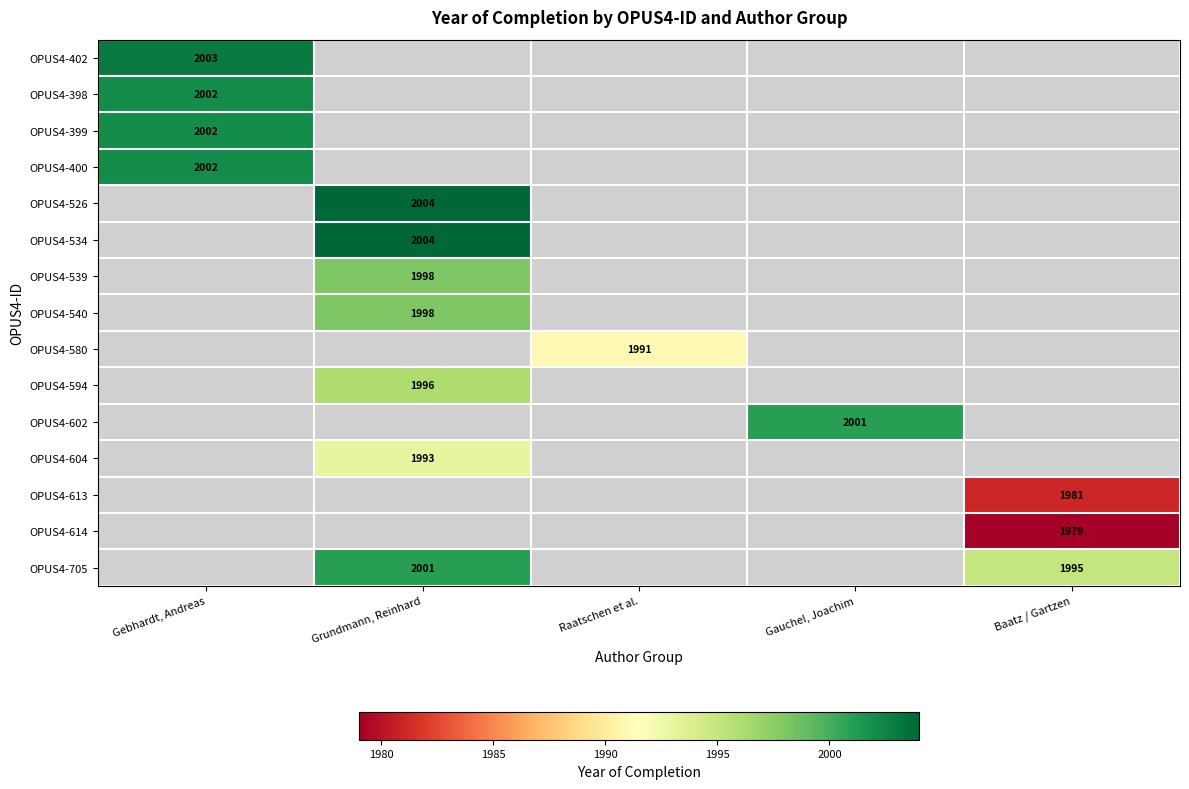

Is the value of OPUS4-602 at Gebhardt, Andreas greater than the value of OPUS4-526 at Baatz / Gartzen?

No